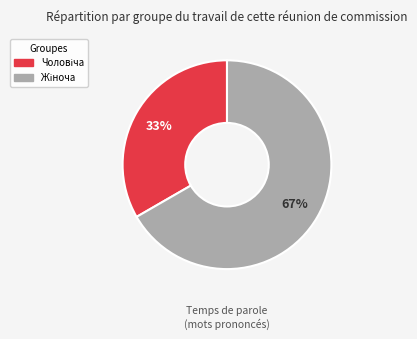

To the nearest percent, what is the average slice percentage?

50%